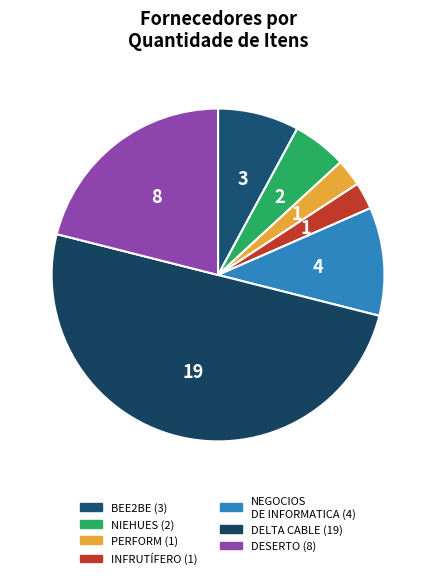

Count the number of slices in the pie.

7